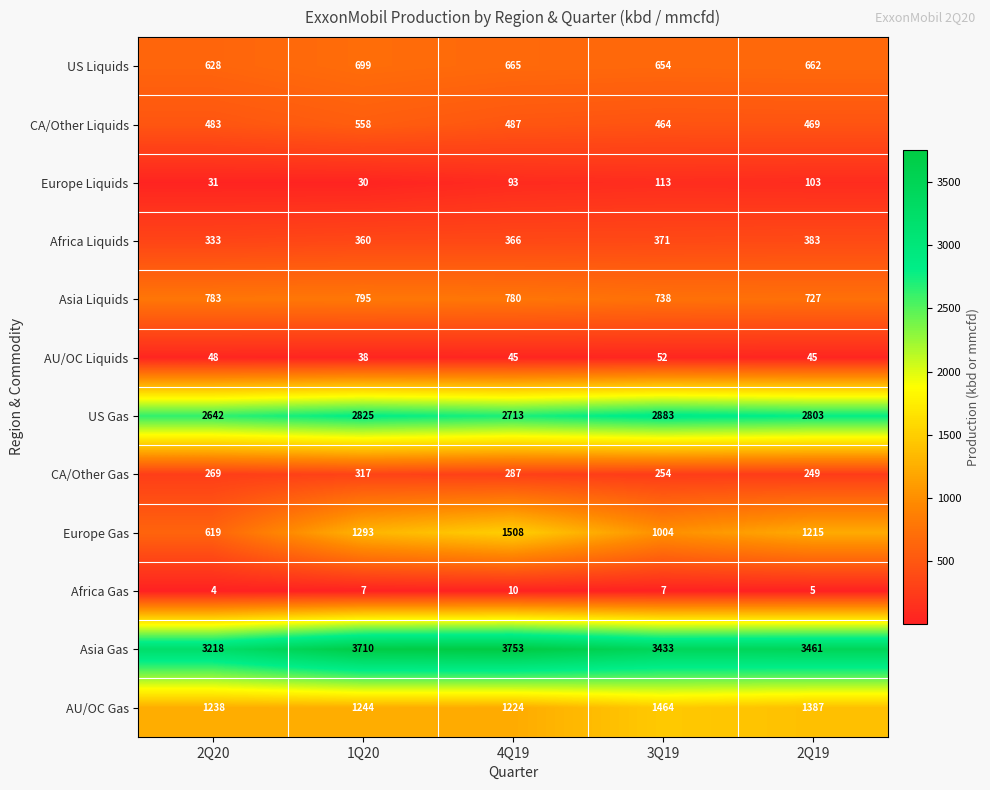

Which series has the widest spread of values?

Europe Gas